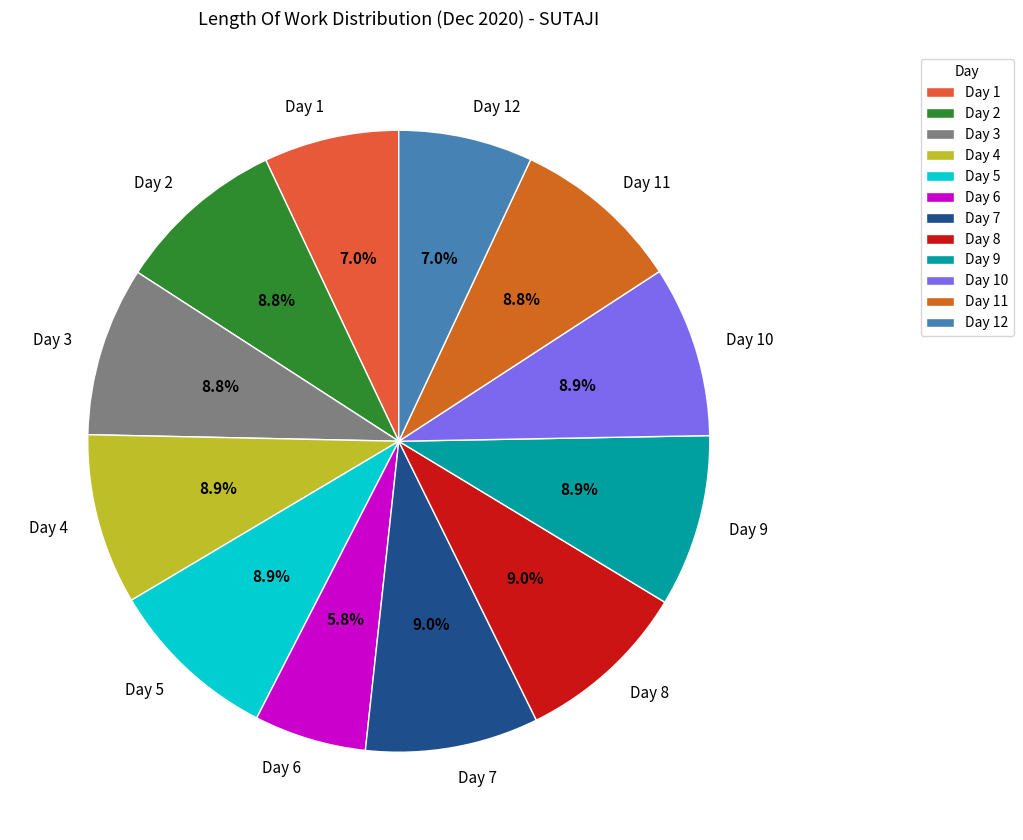

What is the ratio of the value at Day 3 to the value at Day 4?

1.0